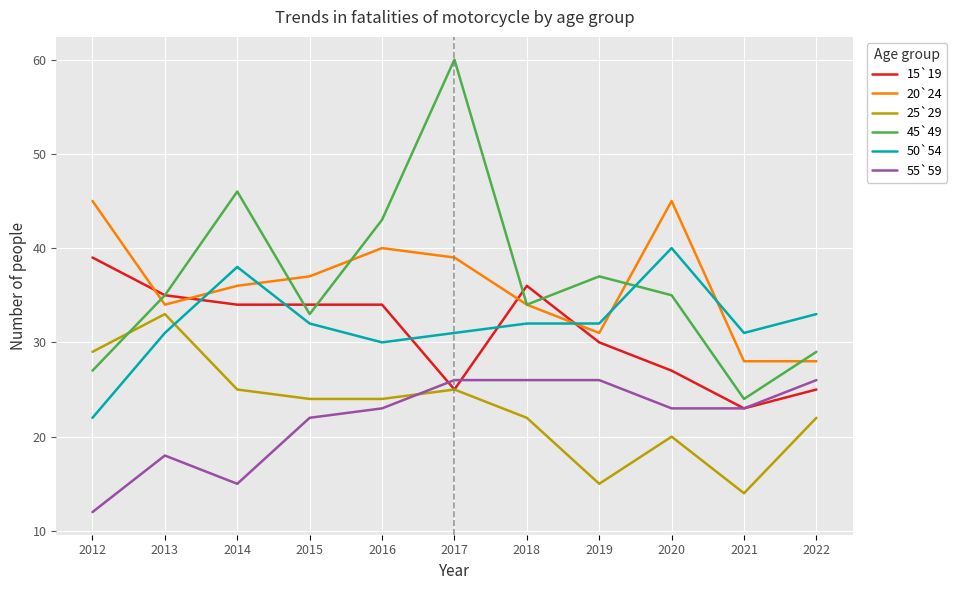

How many categories are shown in the chart?

11